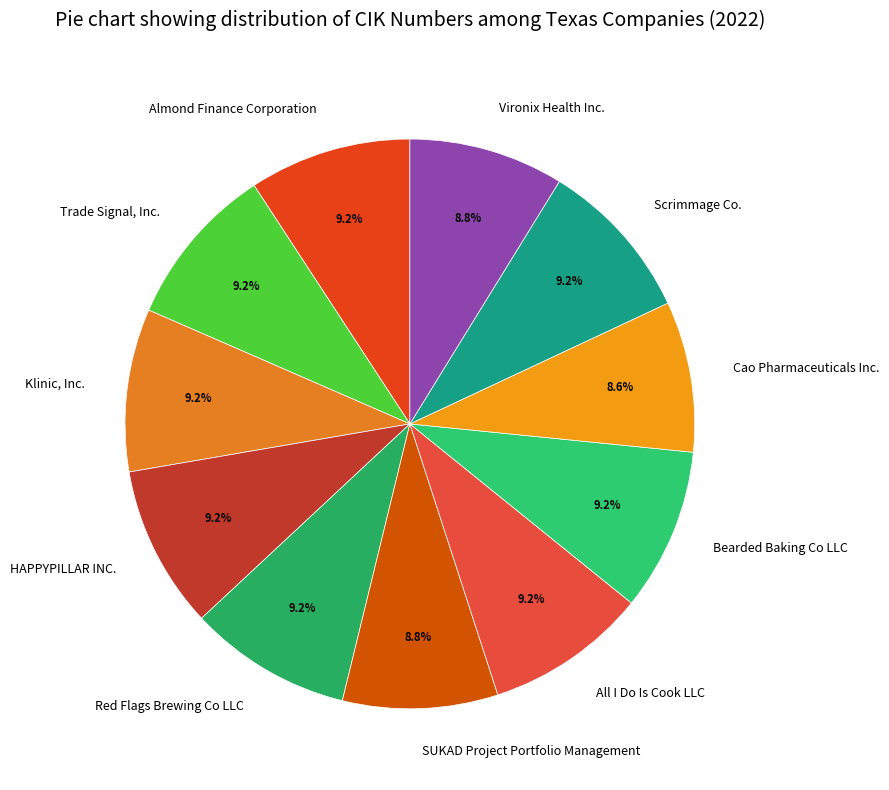

Approximately how many times larger is the value at Trade Signal, Inc. compared to Scrimmage Co.?

1.0